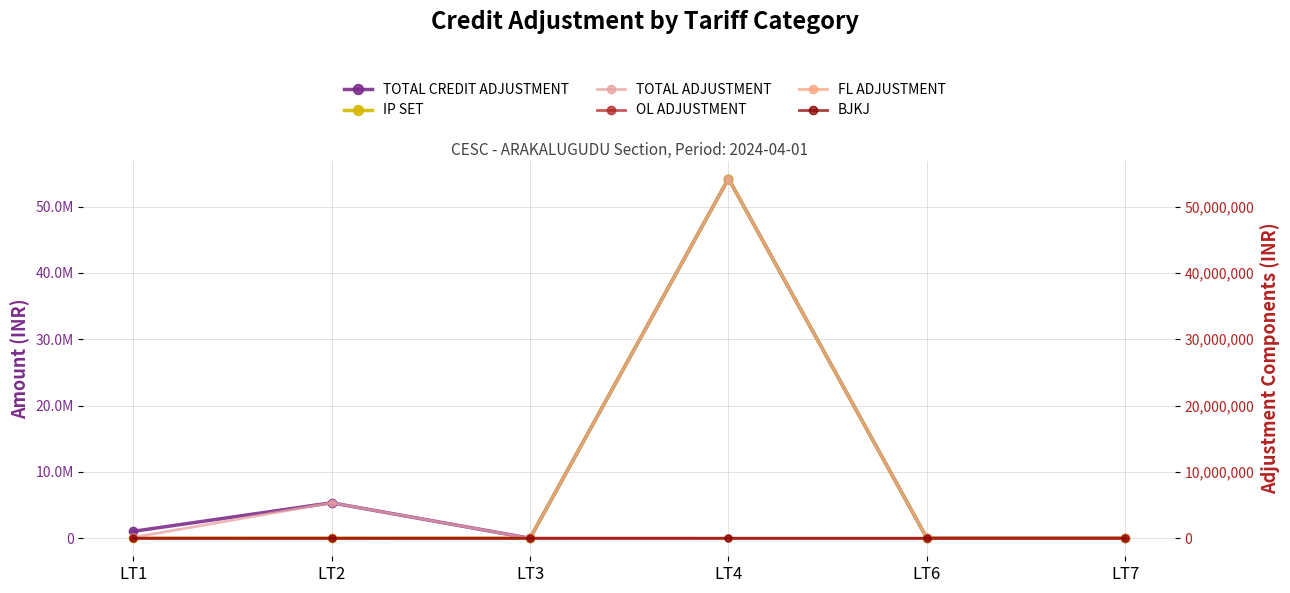

The TOTAL CREDIT ADJUSTMENT series shows 3883.3 at LT3. True or false?

False